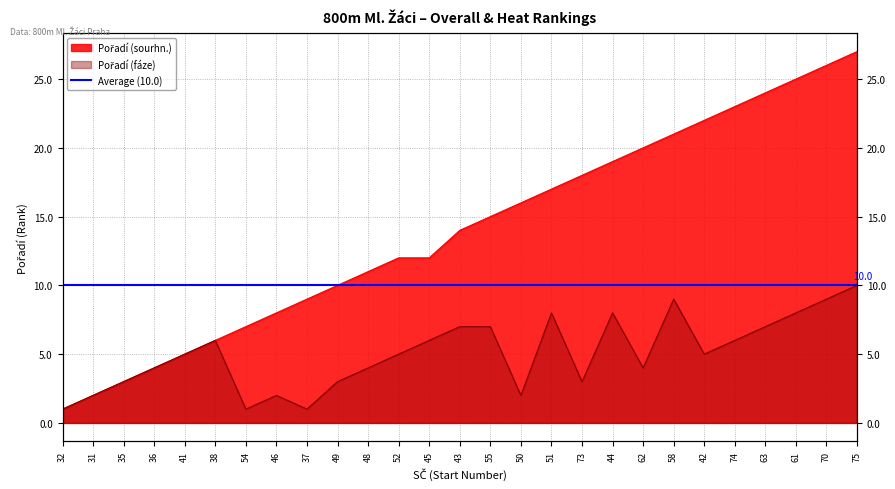

Which label corresponds to the largest value in the chart?

75